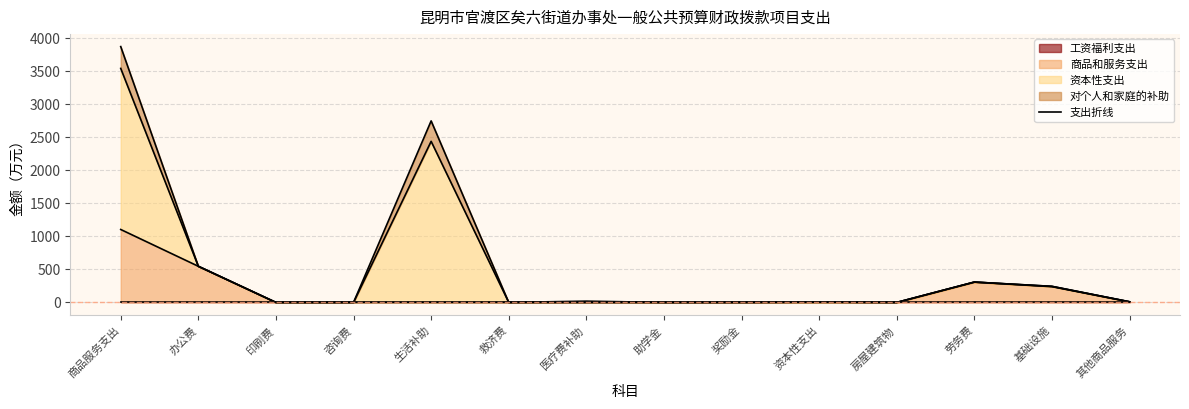

Which series has the largest range (max minus min)?

资本性支出